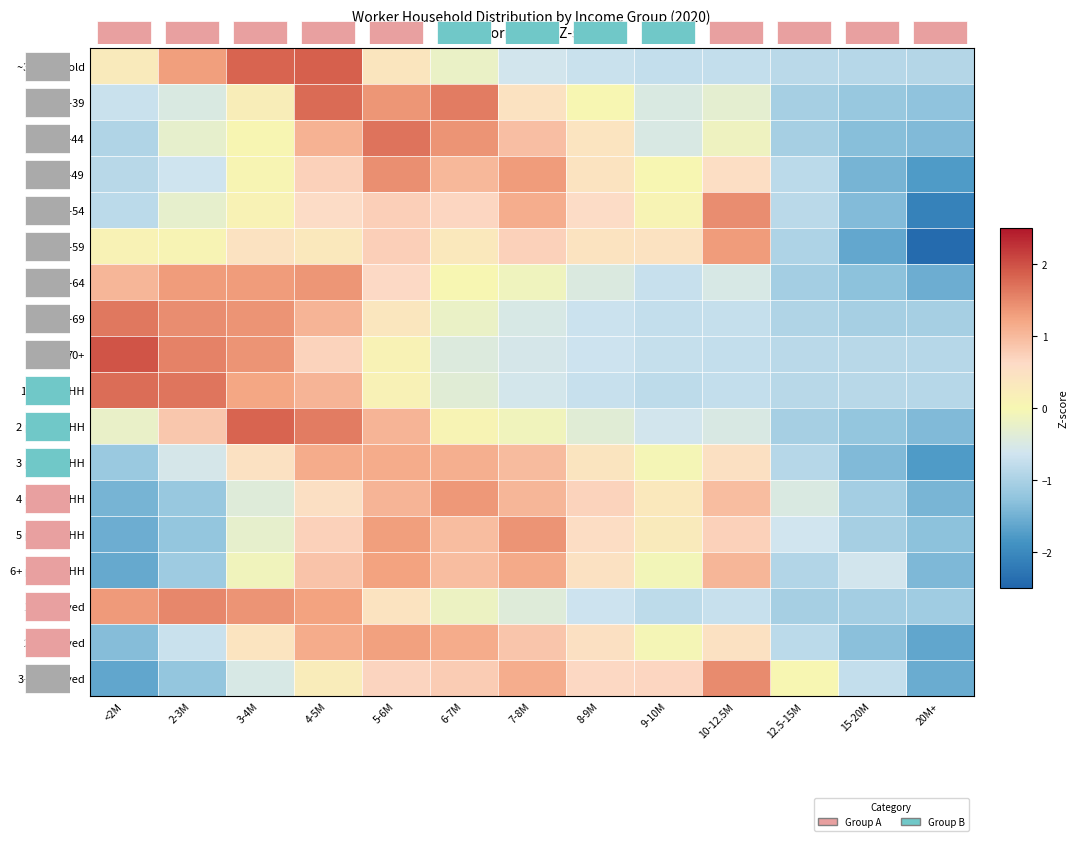

Reading right to left, list all the values displayed in this chart.

~34 years old: 20M+=-0.9	15-20M=-0.9	12.5-15M=-0.8	10-12.5M=-0.7	9-10M=-0.8	8-9M=-0.7	7-8M=-0.6	6-7M=-0.2	5-6M=0.4	4-5M=1.9	3-4M=1.8	2-3M=1.3	<2M=0.3
35-39: 20M+=-1.3	15-20M=-1.2	12.5-15M=-1.0	10-12.5M=-0.3	9-10M=-0.5	8-9M=0.0	7-8M=0.5	6-7M=1.6	5-6M=1.4	4-5M=1.8	3-4M=0.2	2-3M=-0.5	<2M=-0.7
40-44: 20M+=-1.4	15-20M=-1.3	12.5-15M=-1.0	10-12.5M=-0.1	9-10M=-0.5	8-9M=0.4	7-8M=0.9	6-7M=1.4	5-6M=1.7	4-5M=1.1	3-4M=0.0	2-3M=-0.3	<2M=-0.9
45-49: 20M+=-1.8	15-20M=-1.5	12.5-15M=-0.8	10-12.5M=0.5	9-10M=0.0	8-9M=0.4	7-8M=1.3	6-7M=1.0	5-6M=1.4	4-5M=0.7	3-4M=0.1	2-3M=-0.6	<2M=-0.9
50-54: 20M+=-2.1	15-20M=-1.4	12.5-15M=-0.9	10-12.5M=1.5	9-10M=0.1	8-9M=0.6	7-8M=1.1	6-7M=0.7	5-6M=0.8	4-5M=0.6	3-4M=0.1	2-3M=-0.3	<2M=-0.8
55-59: 20M+=-2.4	15-20M=-1.6	12.5-15M=-1.0	10-12.5M=1.3	9-10M=0.5	8-9M=0.4	7-8M=0.7	6-7M=0.3	5-6M=0.7	4-5M=0.3	3-4M=0.5	2-3M=0.1	<2M=0.1
60-64: 20M+=-1.5	15-20M=-1.3	12.5-15M=-1.1	10-12.5M=-0.5	9-10M=-0.7	8-9M=-0.5	7-8M=-0.1	6-7M=0.0	5-6M=0.6	4-5M=1.4	3-4M=1.3	2-3M=1.3	<2M=1.0
65-69: 20M+=-1.0	15-20M=-1.0	12.5-15M=-0.9	10-12.5M=-0.7	9-10M=-0.8	8-9M=-0.7	7-8M=-0.5	6-7M=-0.2	5-6M=0.4	4-5M=1.1	3-4M=1.4	2-3M=1.5	<2M=1.7
70+: 20M+=-0.9	15-20M=-0.9	12.5-15M=-0.8	10-12.5M=-0.7	9-10M=-0.7	8-9M=-0.6	7-8M=-0.5	6-7M=-0.4	5-6M=0.1	4-5M=0.7	3-4M=1.4	2-3M=1.6	<2M=2.0
1 person HH: 20M+=-0.9	15-20M=-0.9	12.5-15M=-0.9	10-12.5M=-0.7	9-10M=-0.8	8-9M=-0.7	7-8M=-0.6	6-7M=-0.4	5-6M=0.1	4-5M=1.1	3-4M=1.2	2-3M=1.7	<2M=1.7
2 persons HH: 20M+=-1.4	15-20M=-1.2	12.5-15M=-1.0	10-12.5M=-0.5	9-10M=-0.6	8-9M=-0.4	7-8M=-0.1	6-7M=0.1	5-6M=1.1	4-5M=1.6	3-4M=1.8	2-3M=0.9	<2M=-0.2
3 persons HH: 20M+=-1.8	15-20M=-1.4	12.5-15M=-0.9	10-12.5M=0.5	9-10M=-0.1	8-9M=0.4	7-8M=1.0	6-7M=1.1	5-6M=1.2	4-5M=1.2	3-4M=0.5	2-3M=-0.6	<2M=-1.2
4 persons HH: 20M+=-1.4	15-20M=-1.1	12.5-15M=-0.5	10-12.5M=1.0	9-10M=0.3	8-9M=0.7	7-8M=1.1	6-7M=1.4	5-6M=1.1	4-5M=0.5	3-4M=-0.4	2-3M=-1.2	<2M=-1.5
5 persons HH: 20M+=-1.3	15-20M=-1.0	12.5-15M=-0.6	10-12.5M=0.7	9-10M=0.3	8-9M=0.6	7-8M=1.4	6-7M=1.0	5-6M=1.3	4-5M=0.7	3-4M=-0.3	2-3M=-1.2	<2M=-1.5
6+ persons HH: 20M+=-1.4	15-20M=-0.6	12.5-15M=-0.9	10-12.5M=1.0	9-10M=-0.1	8-9M=0.5	7-8M=1.2	6-7M=1.0	5-6M=1.3	4-5M=0.9	3-4M=-0.1	2-3M=-1.1	<2M=-1.6
1 employed: 20M+=-1.1	15-20M=-1.1	12.5-15M=-1.0	10-12.5M=-0.7	9-10M=-0.8	8-9M=-0.7	7-8M=-0.4	6-7M=-0.2	5-6M=0.4	4-5M=1.3	3-4M=1.4	2-3M=1.5	<2M=1.3
2 employed: 20M+=-1.6	15-20M=-1.3	12.5-15M=-0.8	10-12.5M=0.5	9-10M=-0.1	8-9M=0.5	7-8M=0.9	6-7M=1.2	5-6M=1.3	4-5M=1.2	3-4M=0.4	2-3M=-0.7	<2M=-1.3
3+ employed: 20M+=-1.6	15-20M=-0.8	12.5-15M=0.0	10-12.5M=1.5	9-10M=0.7	8-9M=0.7	7-8M=1.1	6-7M=0.8	5-6M=0.7	4-5M=0.2	3-4M=-0.5	2-3M=-1.2	<2M=-1.6